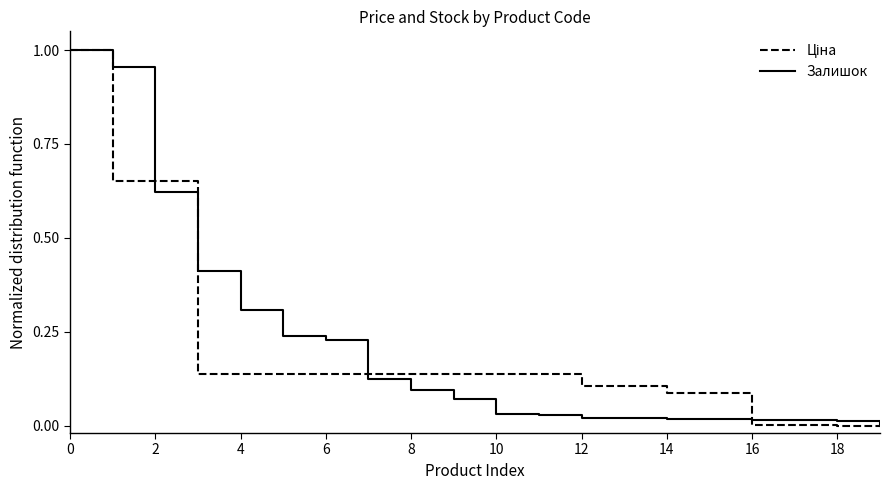

True or false: Залишок has more than 1 interior local peaks.

False